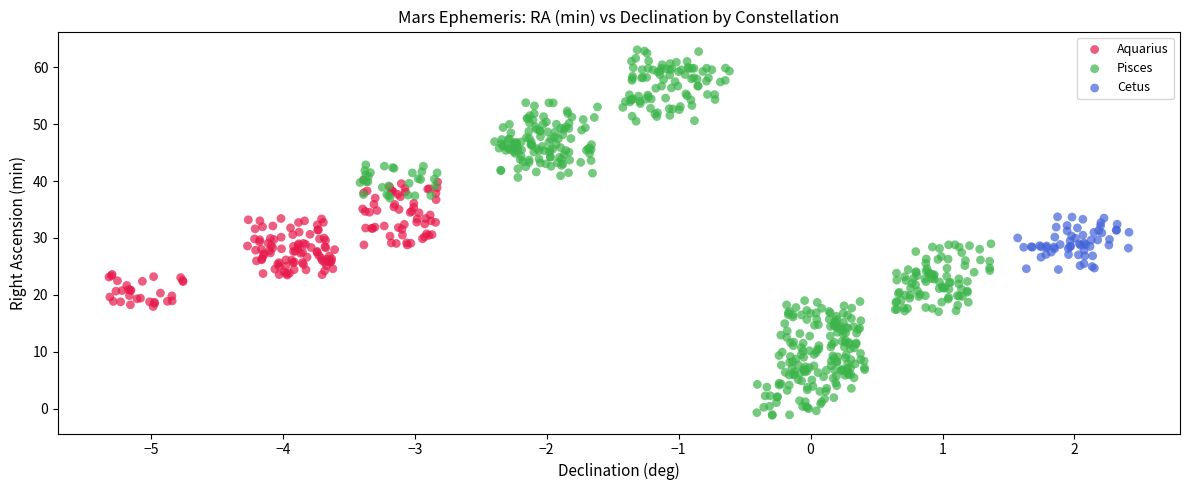

Which series reaches the maximum Y coordinate?

Pisces